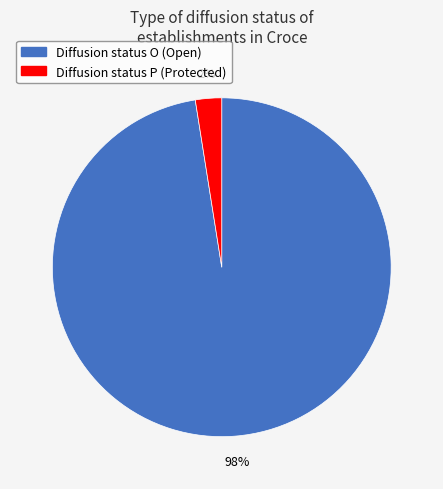

To the nearest percent, what is the average slice percentage?

50%